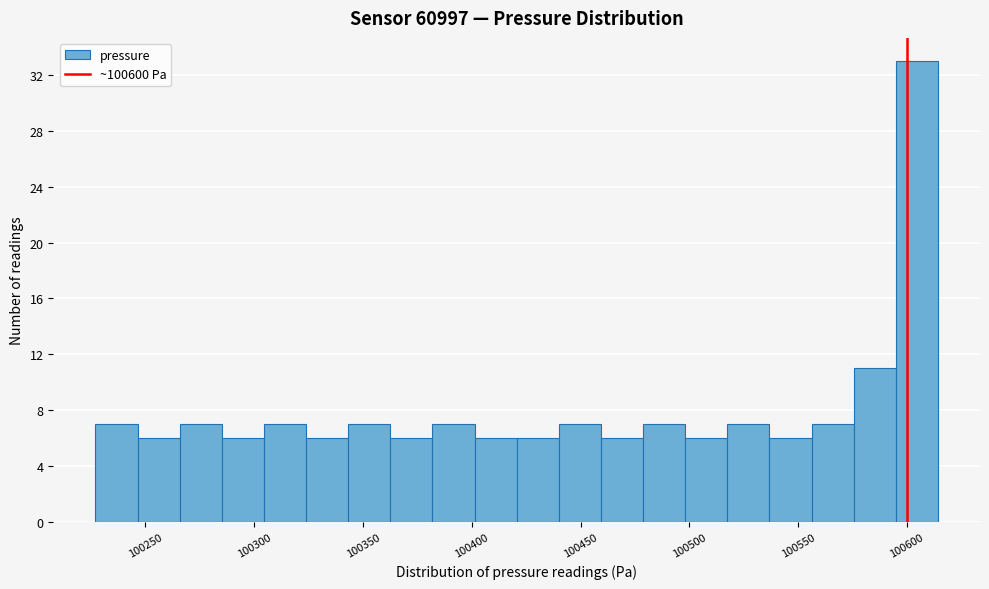

Read against the x-axis, roughly where is the centre of the tallest bar?

100605